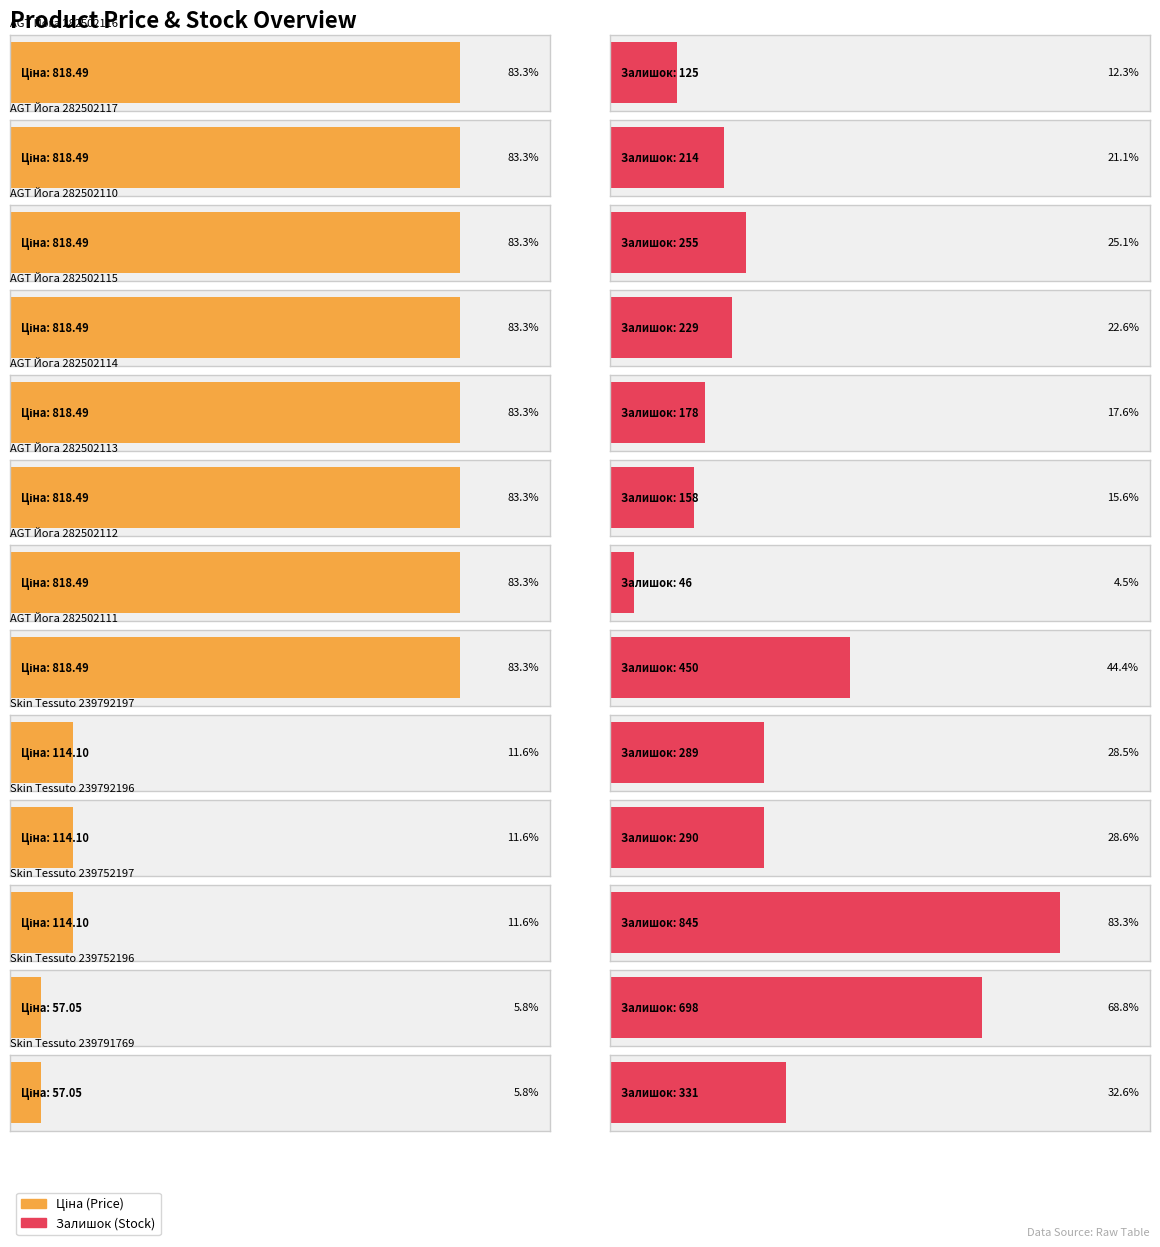

What is the average value of the Ціна series?

538.8